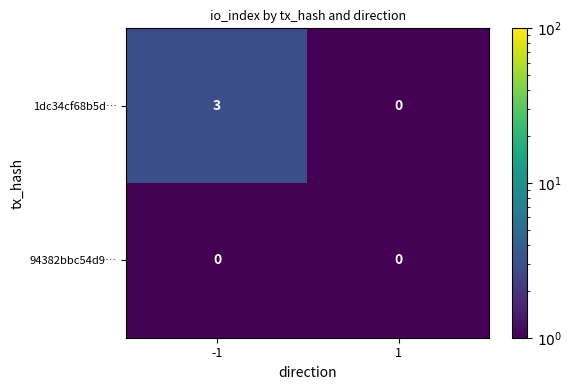

Which series has the largest range (max minus min)?

1dc34cf68b5d…